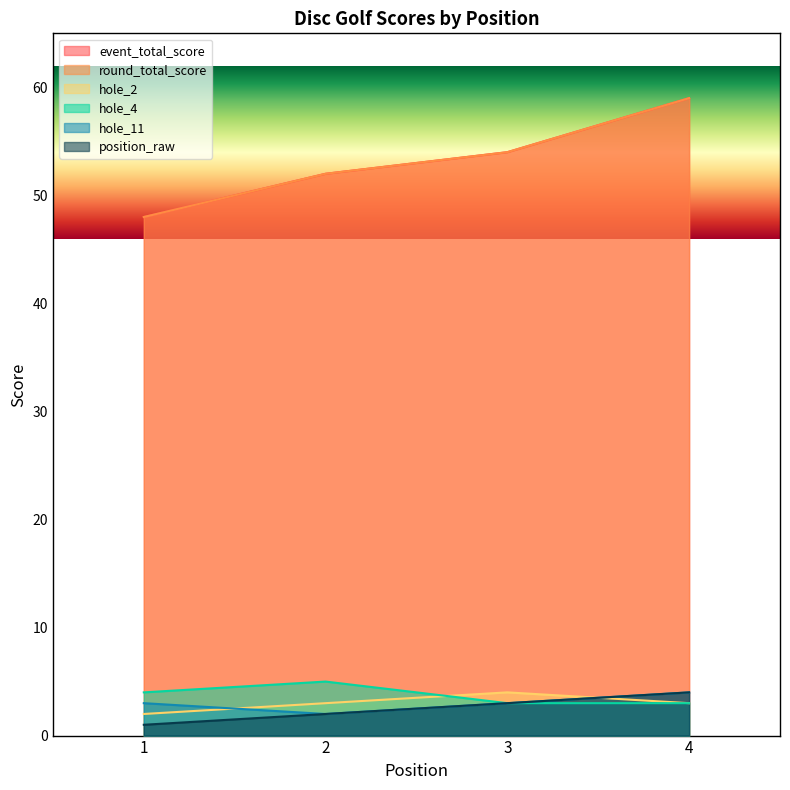

At 2, list the series in order from smallest to largest.

hole_11, position_raw, hole_2, hole_4, event_total_score, round_total_score